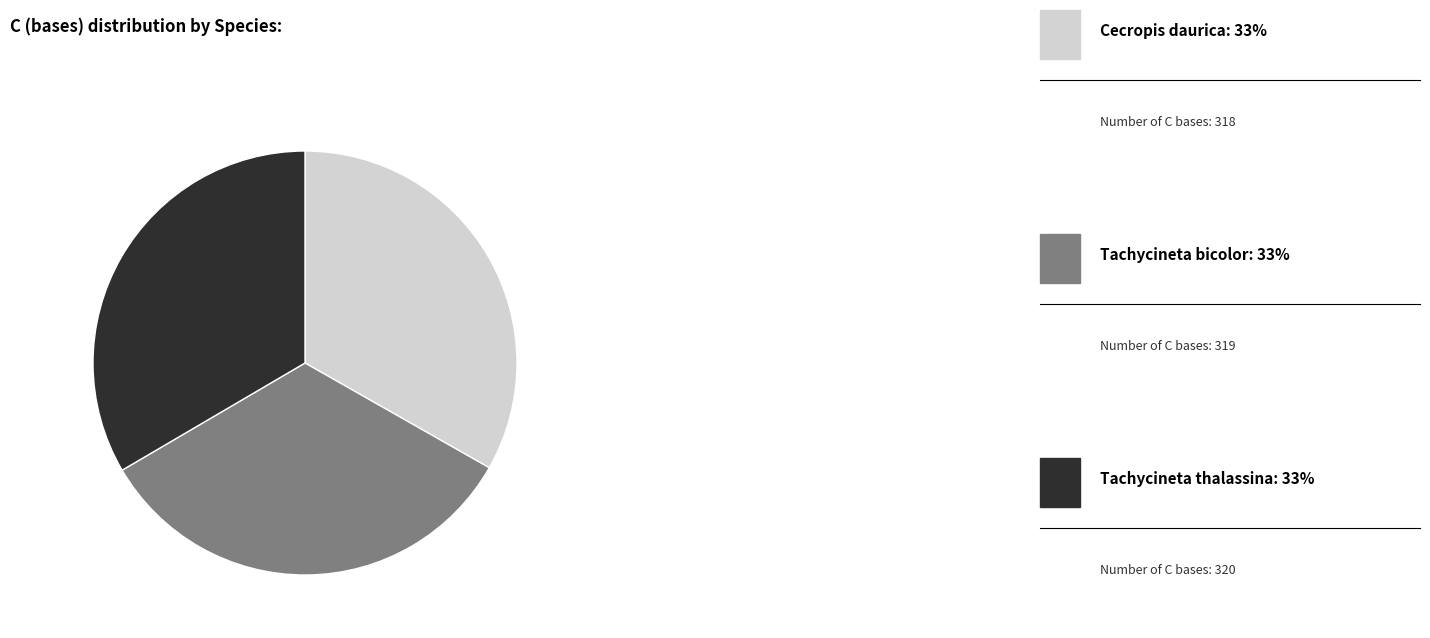

Is there a majority slice in this chart?

No